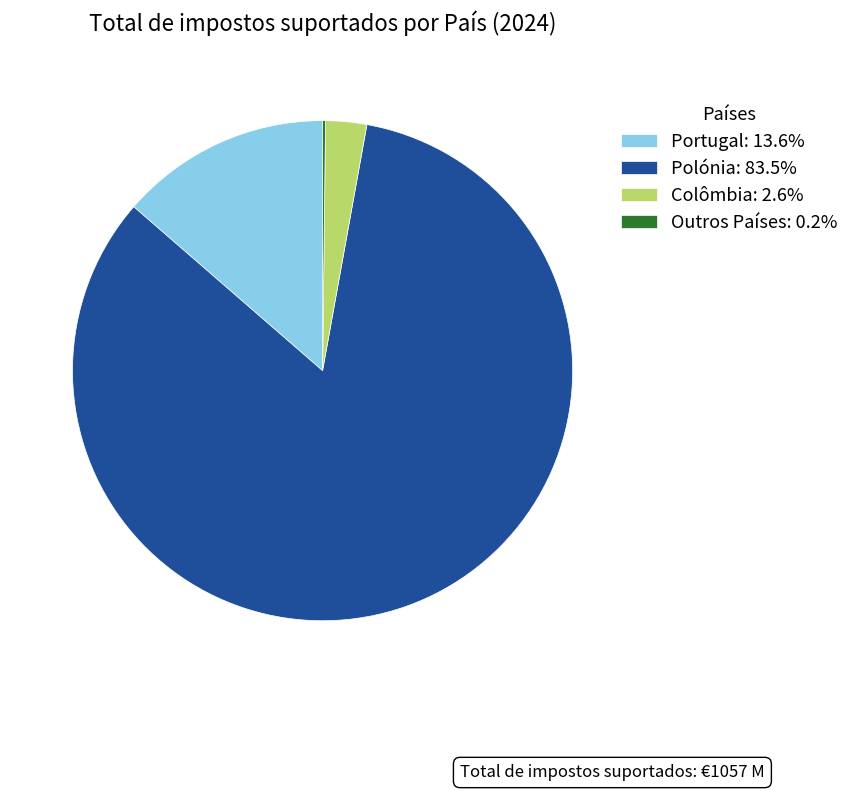

Is the sum of Colômbia: 2.6% and Polónia: 83.5% greater than half?

Yes